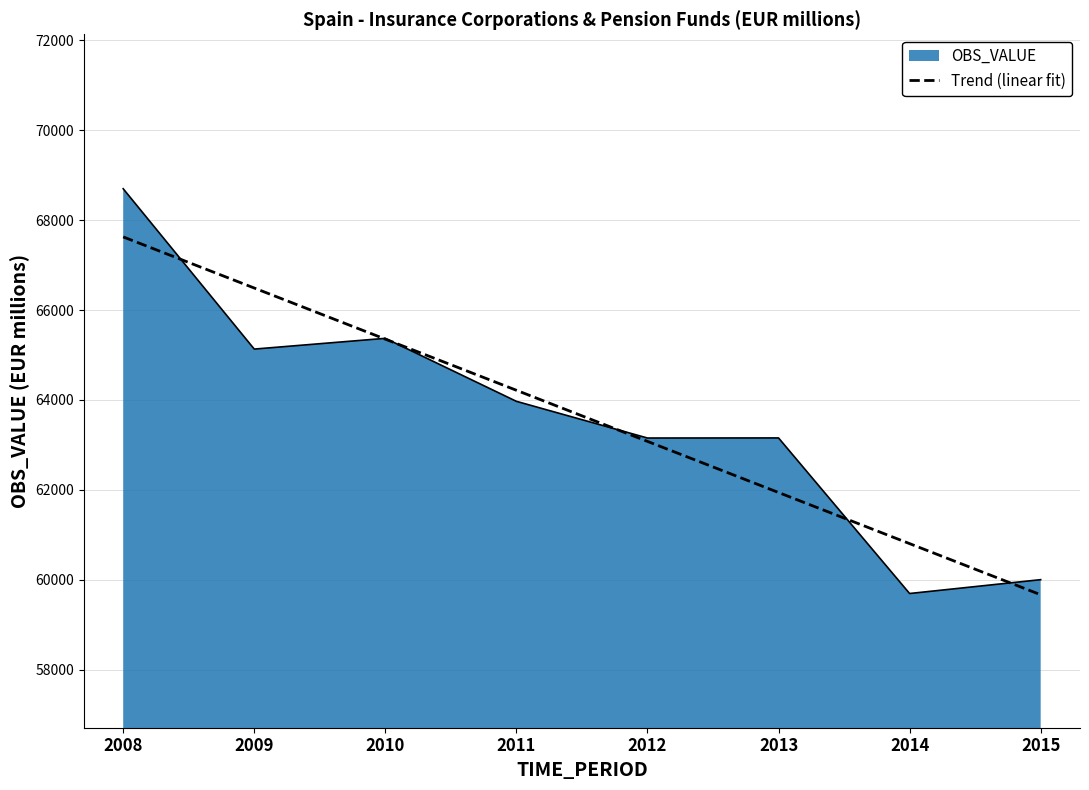

Rank the series by their maximum value, from lowest to highest.

Trend (linear fit), OBS_VALUE